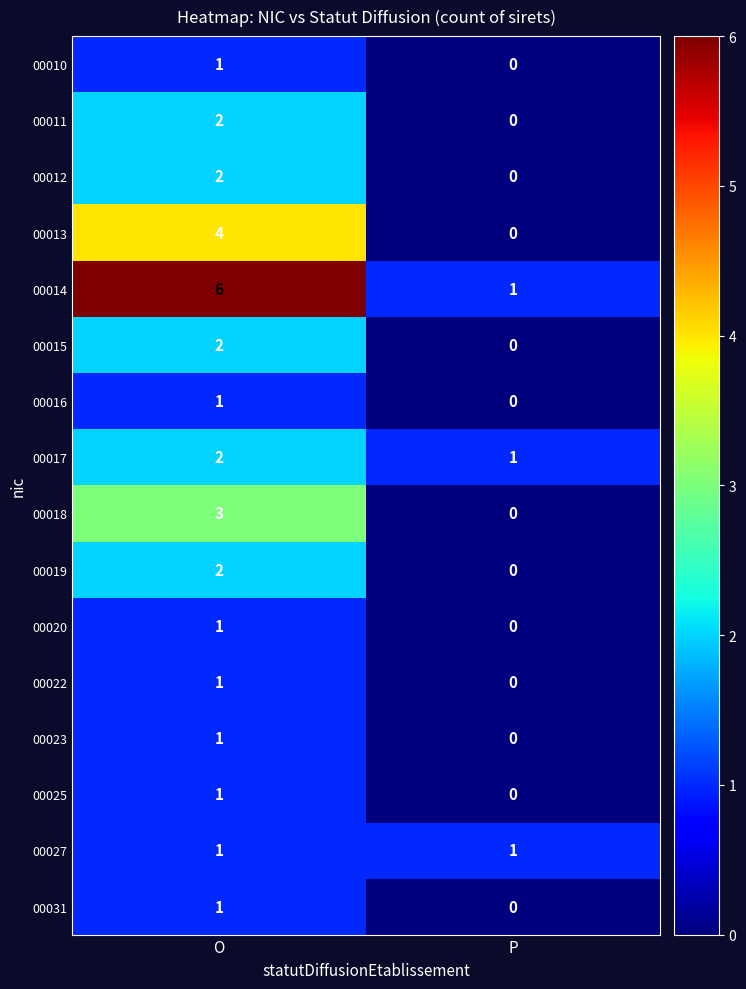

At which label is 00016 closest to 0?

P